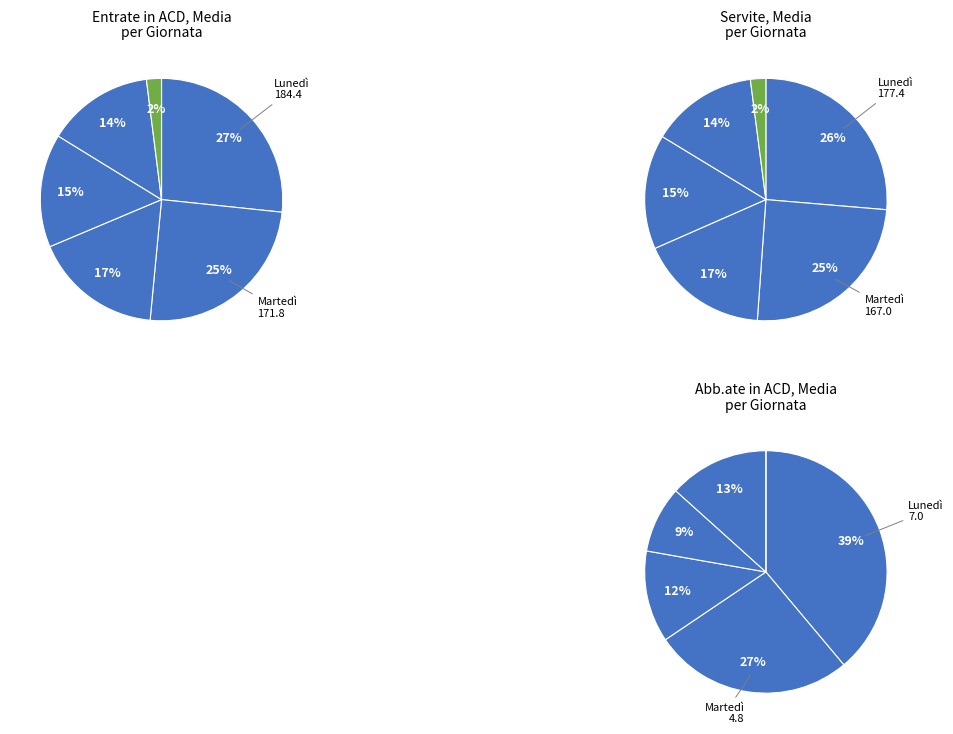

What is the spread (max minus min) of values at Entrate in ACD?

170.6